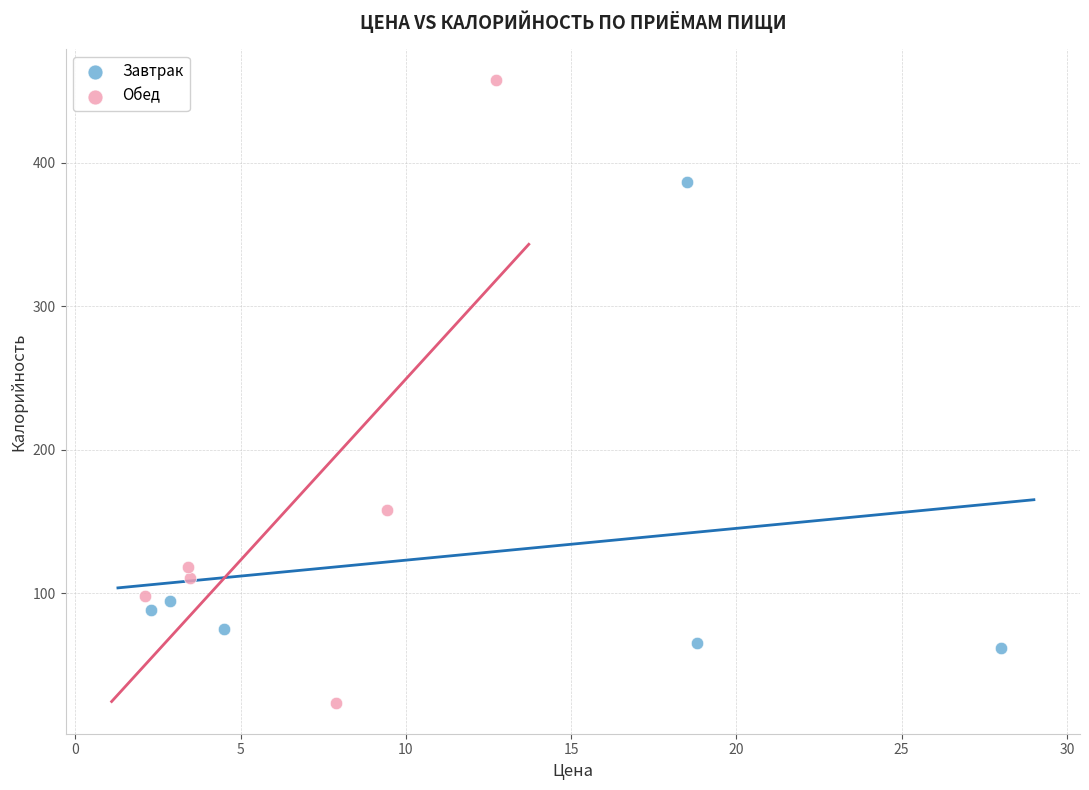

Which series has the widest spread of Y values?

Обед